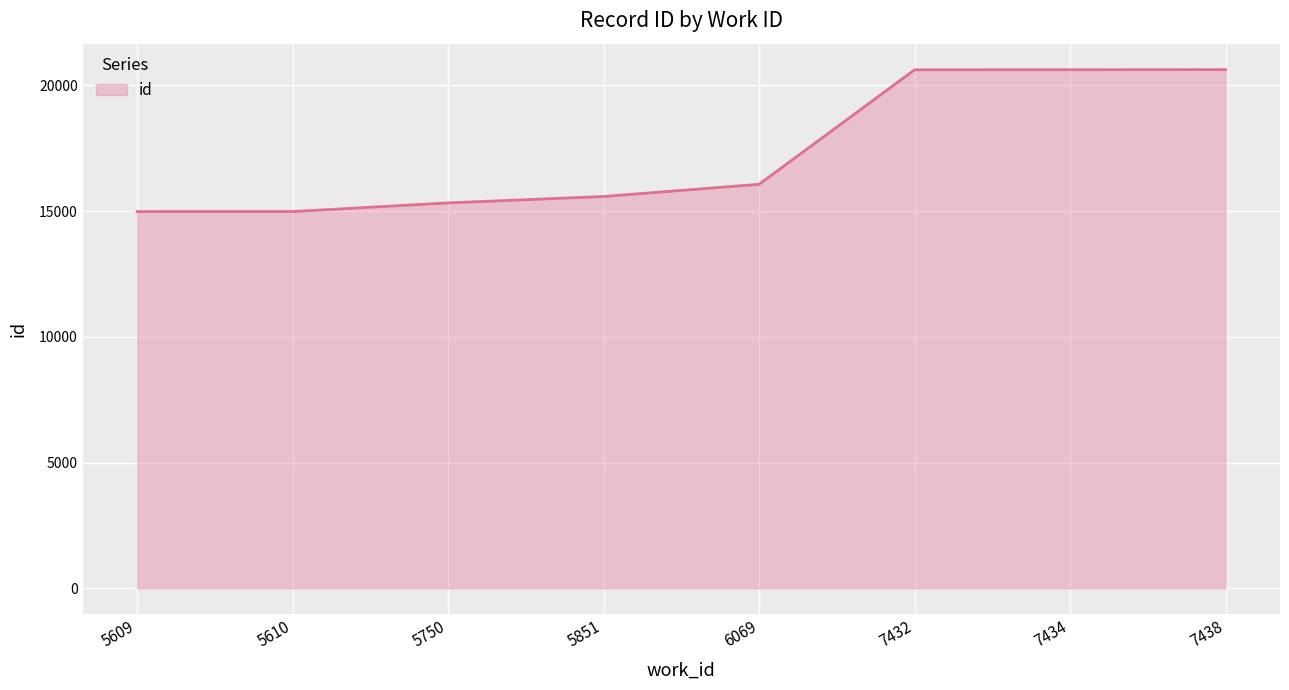

The value at 6069 is 16069. True or false?

True